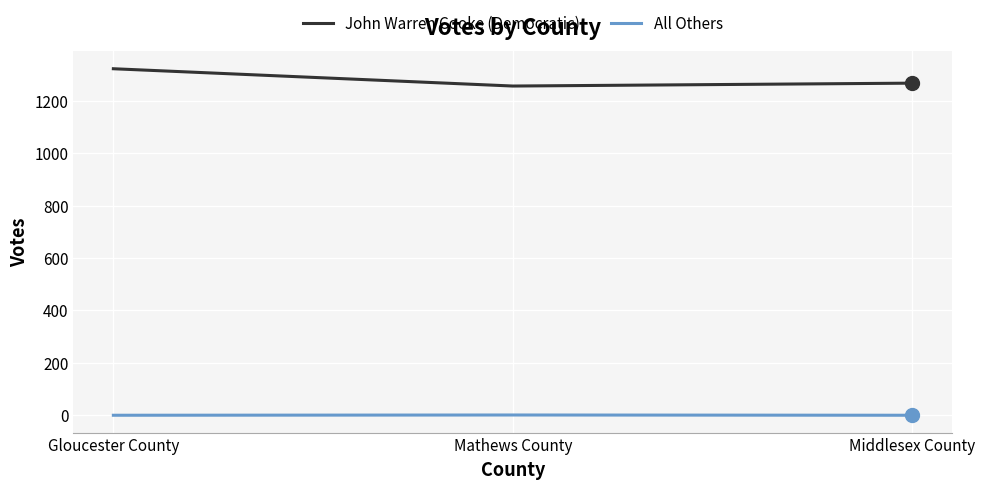

What is the difference between the maximum and minimum values in the All Others series?

1